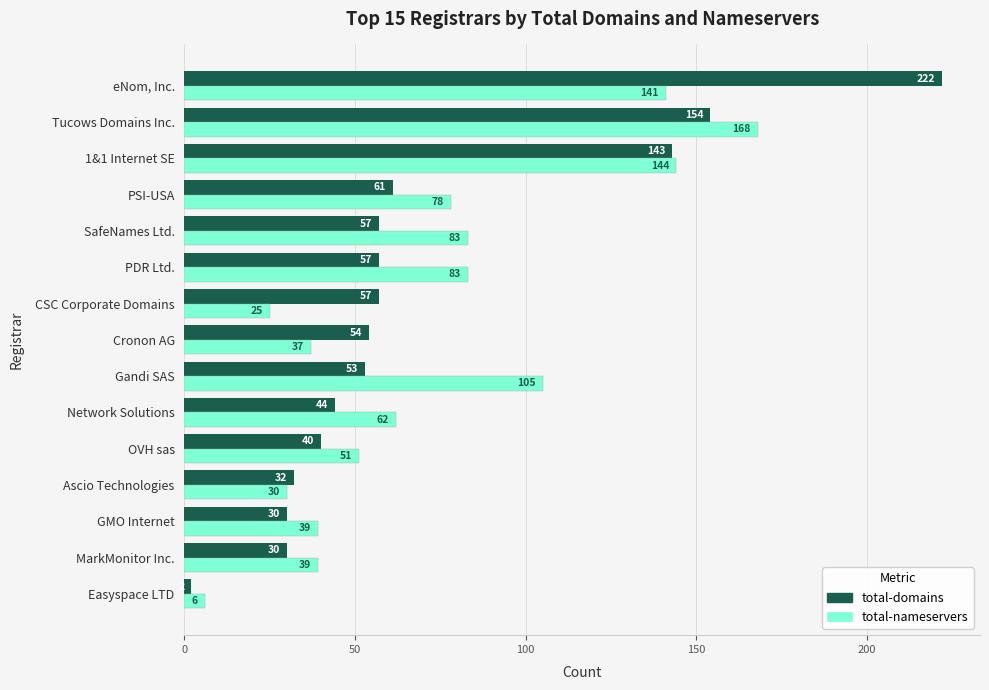

List the series in order of their overall mean, highest first.

total-nameservers, total-domains